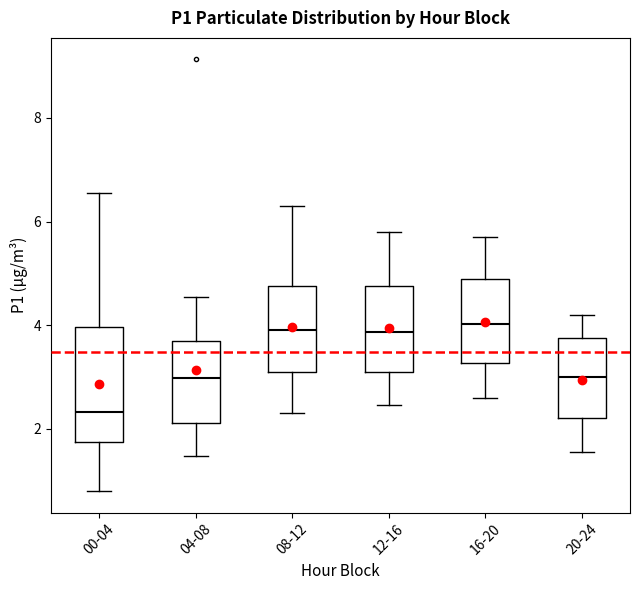

Where does the upper whisker of the box for 20-24 end on the y-axis? The values are not printed on the chart, so give them approximately, as read against the axis.

4.2